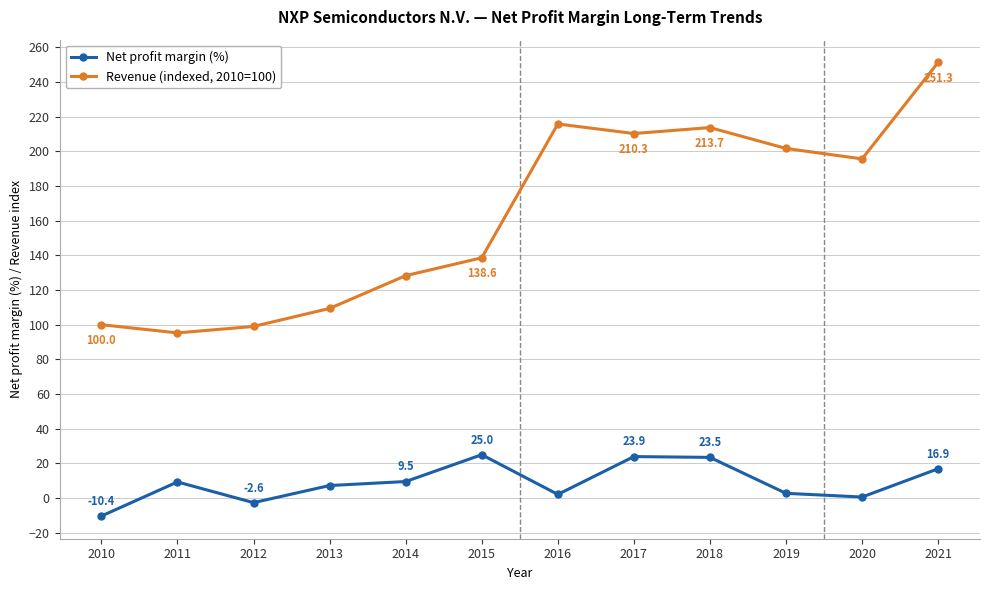

What is the value of the Net profit margin (%) point at the 1st from the left?

-10.4